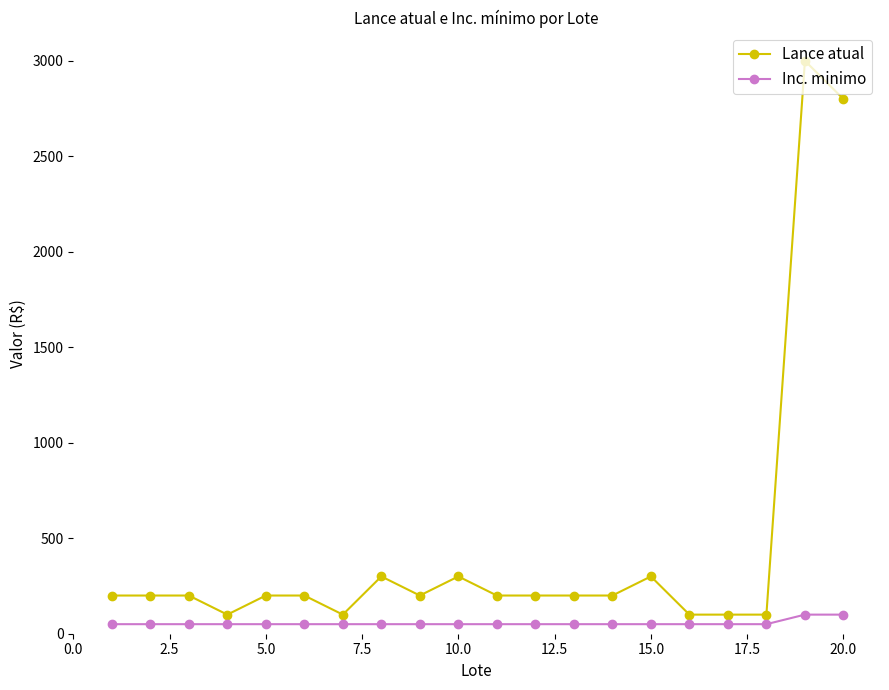

List the series in order of their overall mean, lowest first.

Inc. minimo, Lance atual